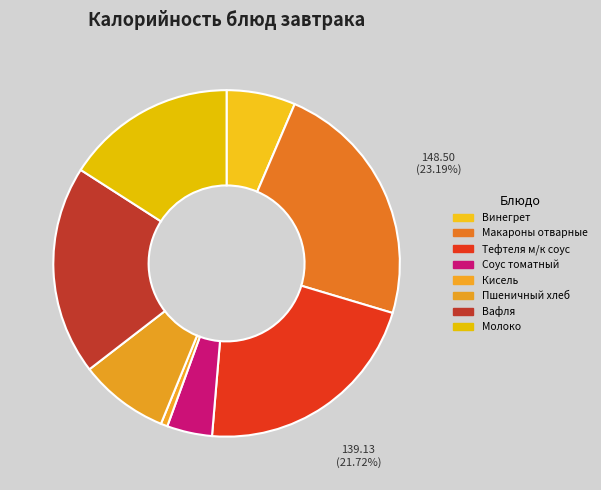

What percentage do Винегрет and Соус томатный together represent?

10.6%